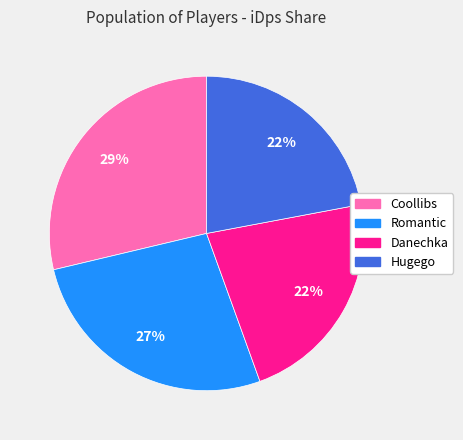

To the nearest percent, what is the combined percentage of Romantic and Danechka?

49%